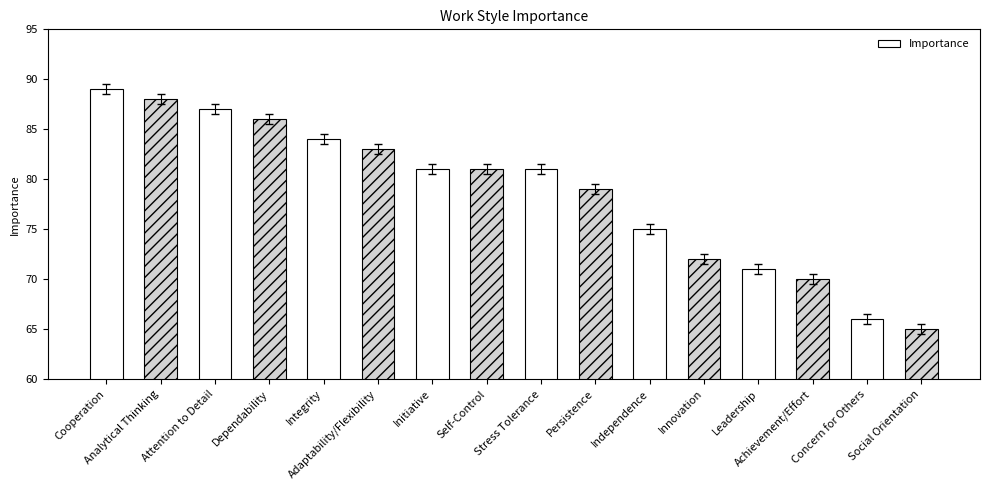

What is the difference between the second highest and minimum values?

23